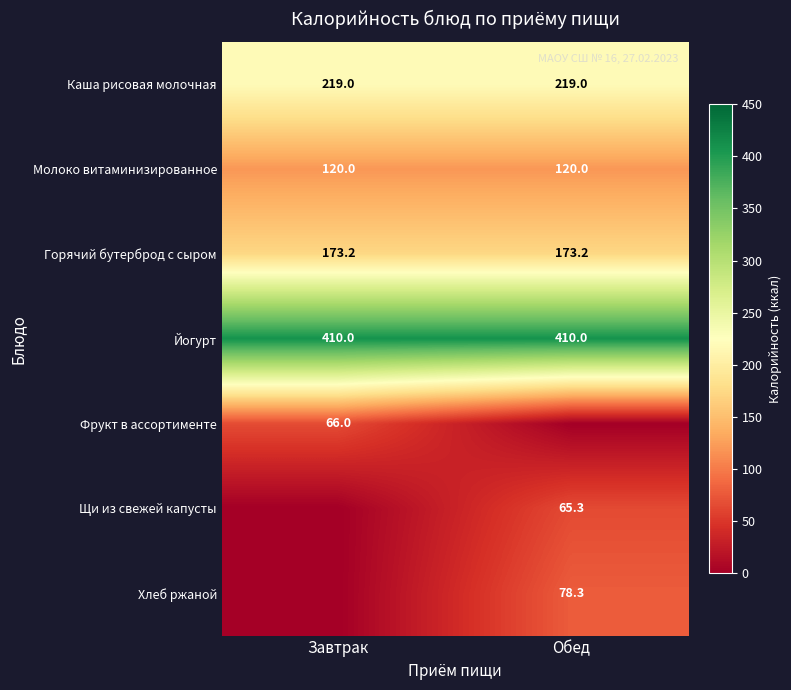

What is the total value across all series at Завтрак?

988.2